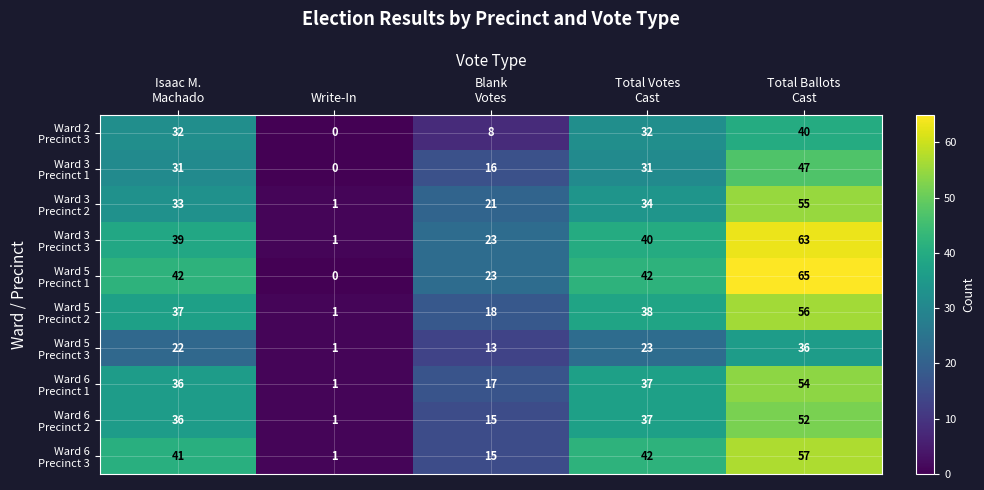

At how many categories does at least one series exceed 32?

3